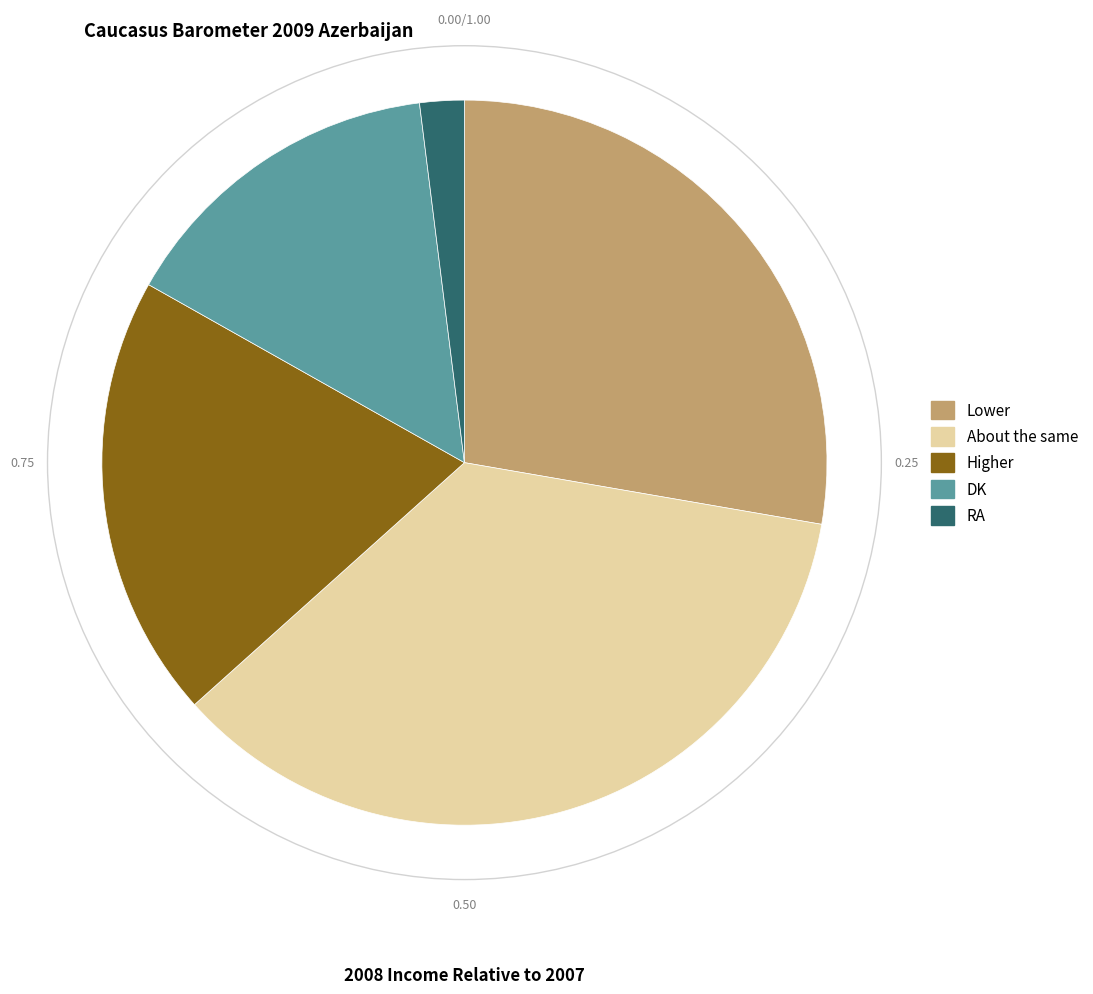

Is RA the majority of the pie?

No